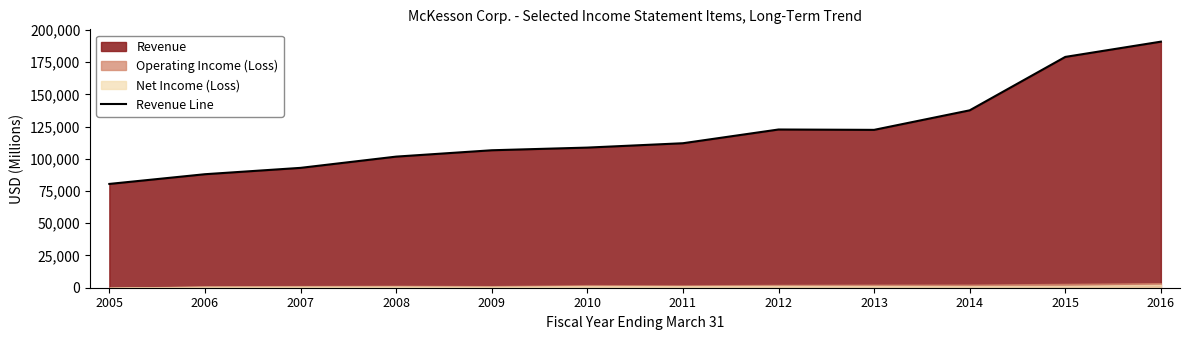

Reading right to left, transcribe all the data shown in this chart.

2016=190884	2015=179045	2014=137609	2013=122455	2012=122734	2011=112084	2010=108702	2009=106632	2008=101703	2007=92977	2006=88050	2005=80515